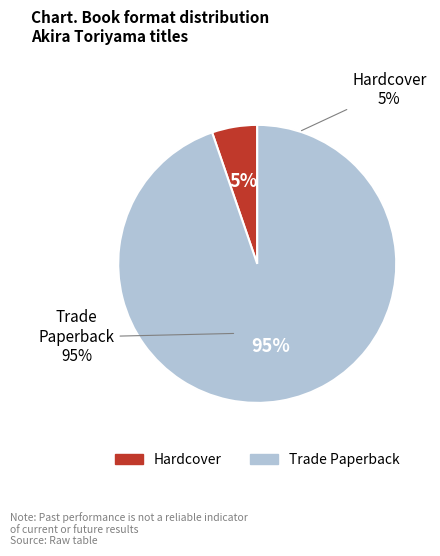

Which has a higher value, Hardcover or Trade Paperback?

Trade Paperback